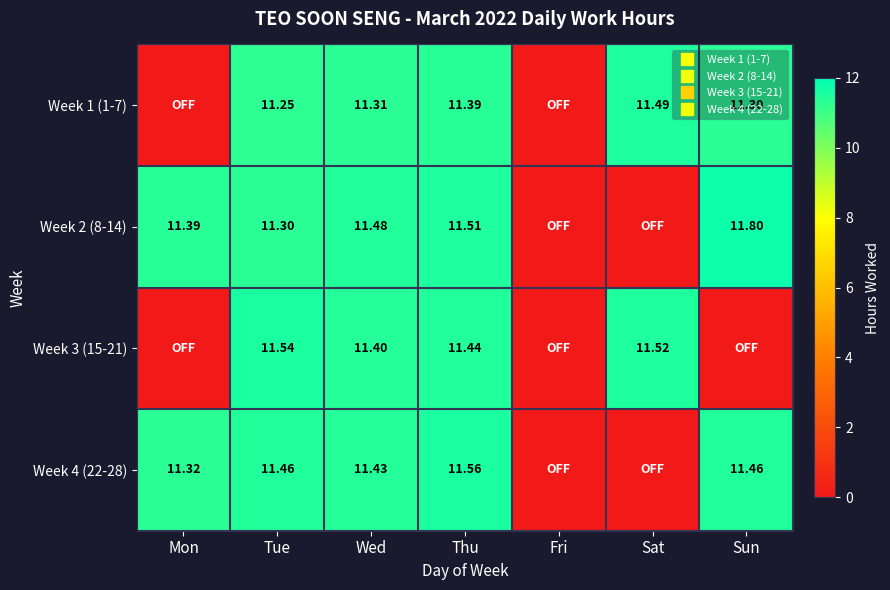

Which has a higher value, Sun or Wed?

Wed